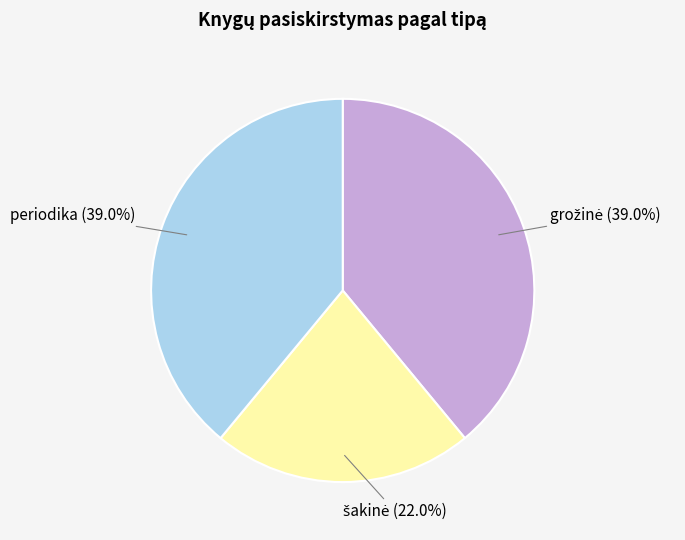

Is there a majority slice in this chart?

No